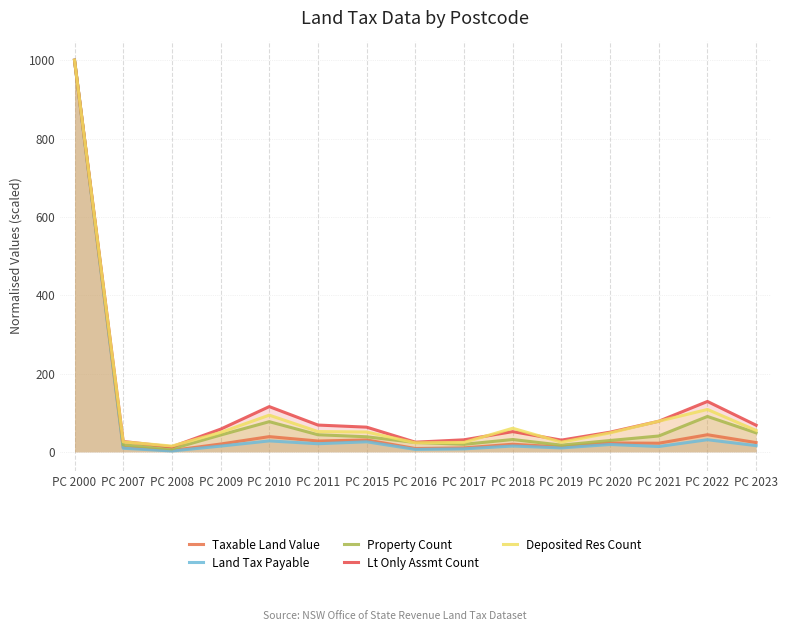

Which series has the largest total across all categories?

Lt Only Assmt Count